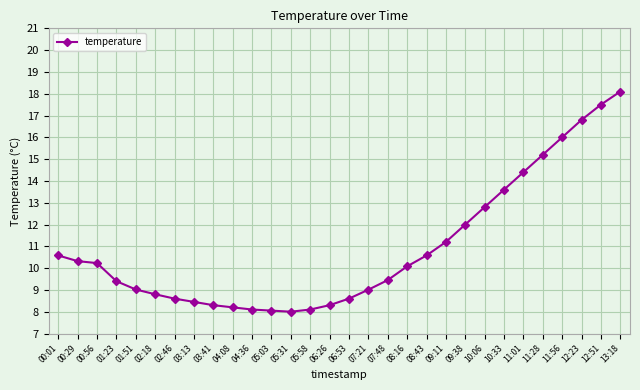

What is the sum of all values?

327.8